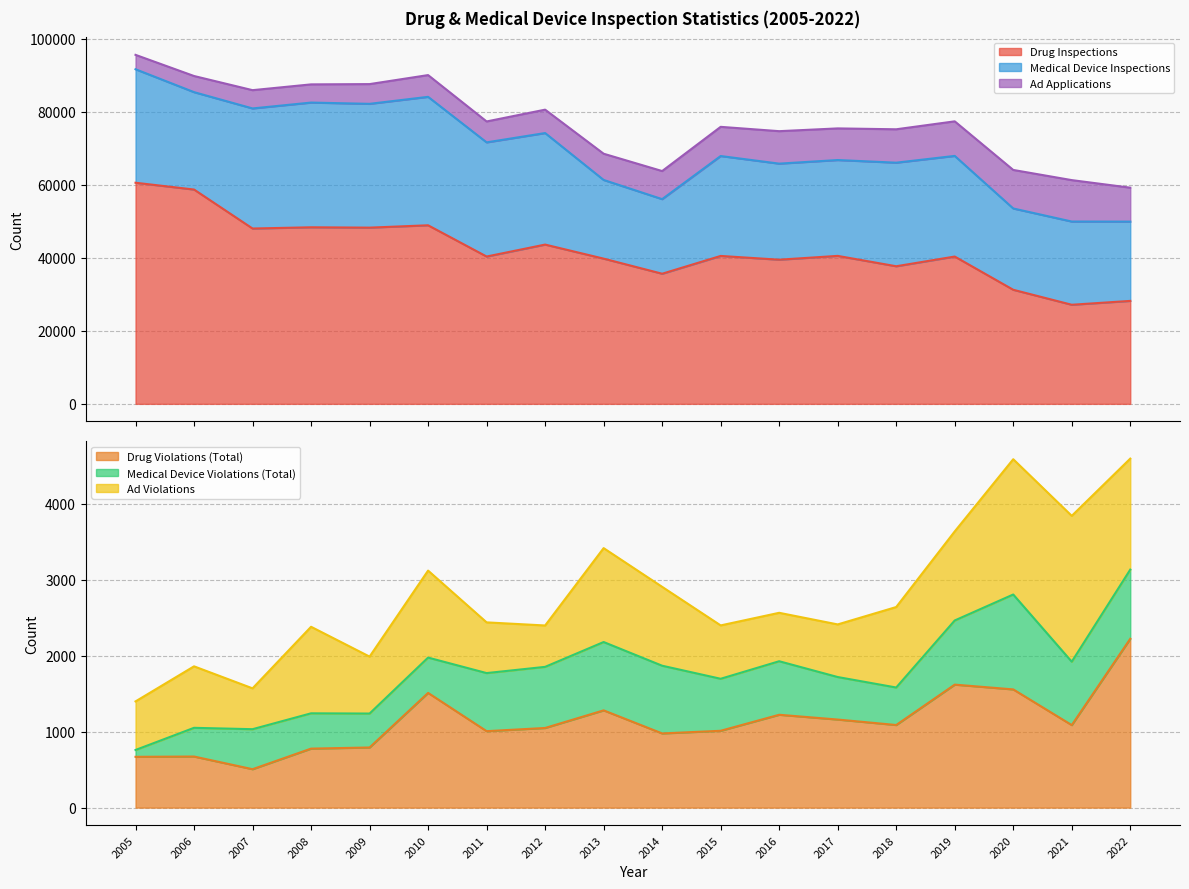

What is the value of the Medical Device Inspections point at the 7th from the left?

31253